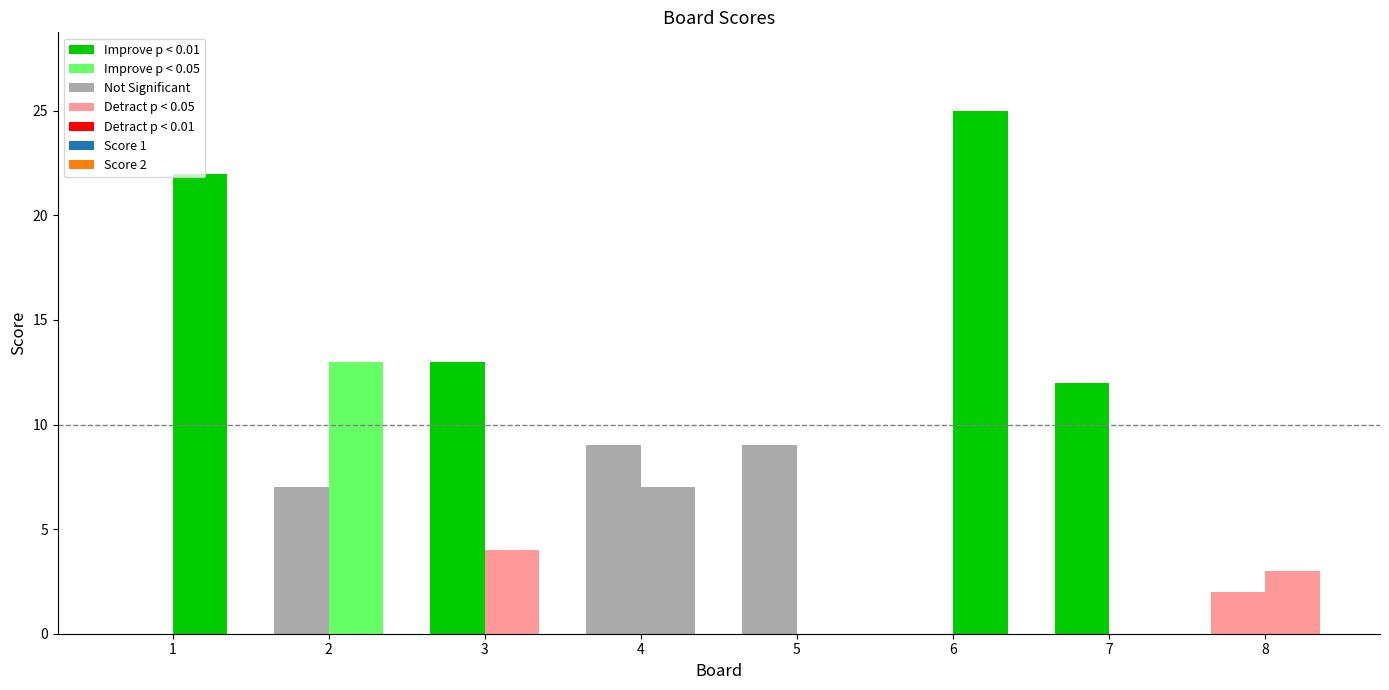

At 8, list the series in order from smallest to largest.

Score 1, Score 2